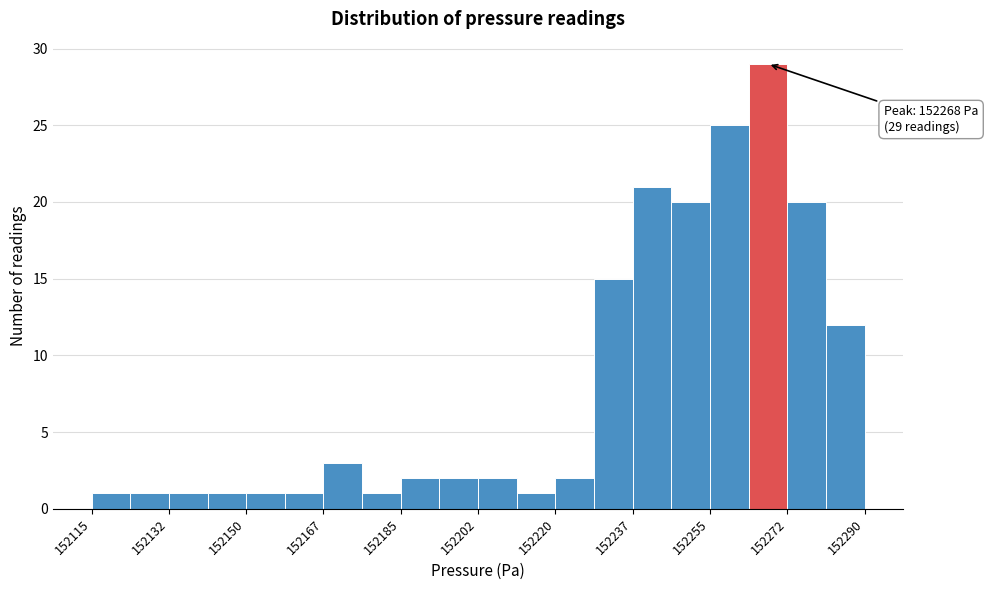

Which range on the x-axis has the tallest bar?

152264 to 152272